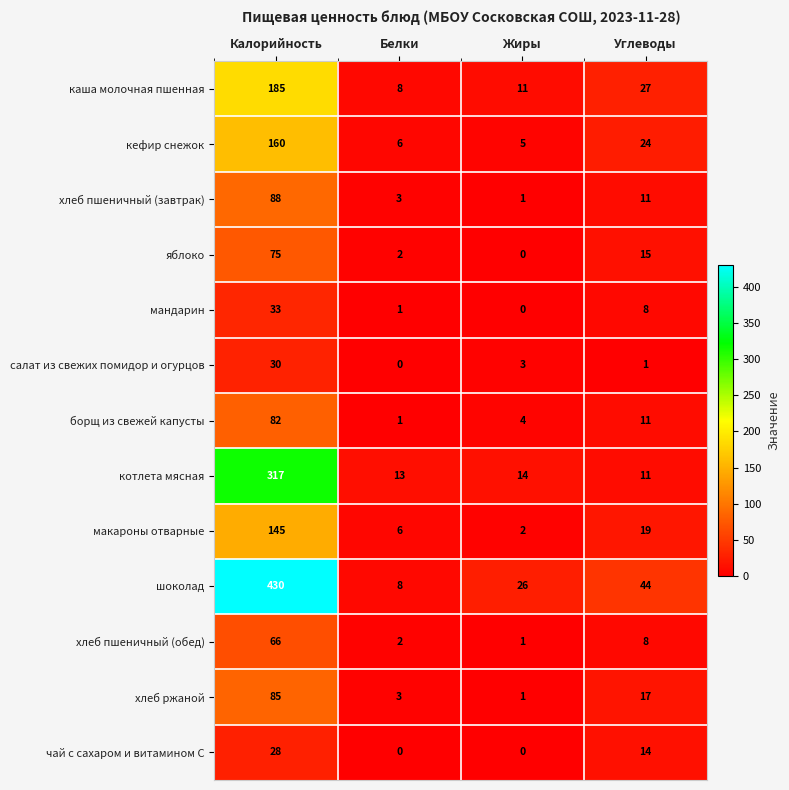

Where is салат из свежих помидор и огурцов nearest to the value 15?

Жиры